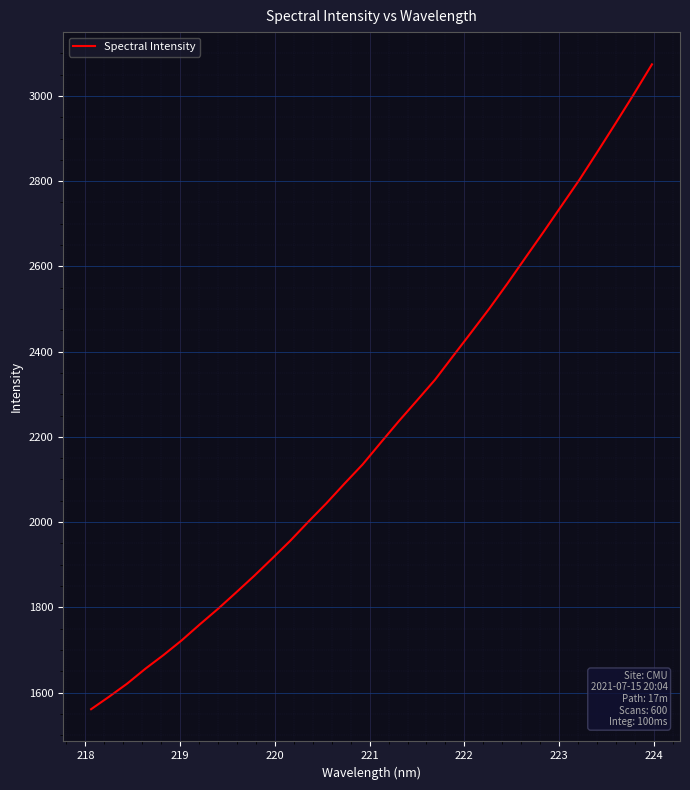

What is the smallest value displayed?

1561.0